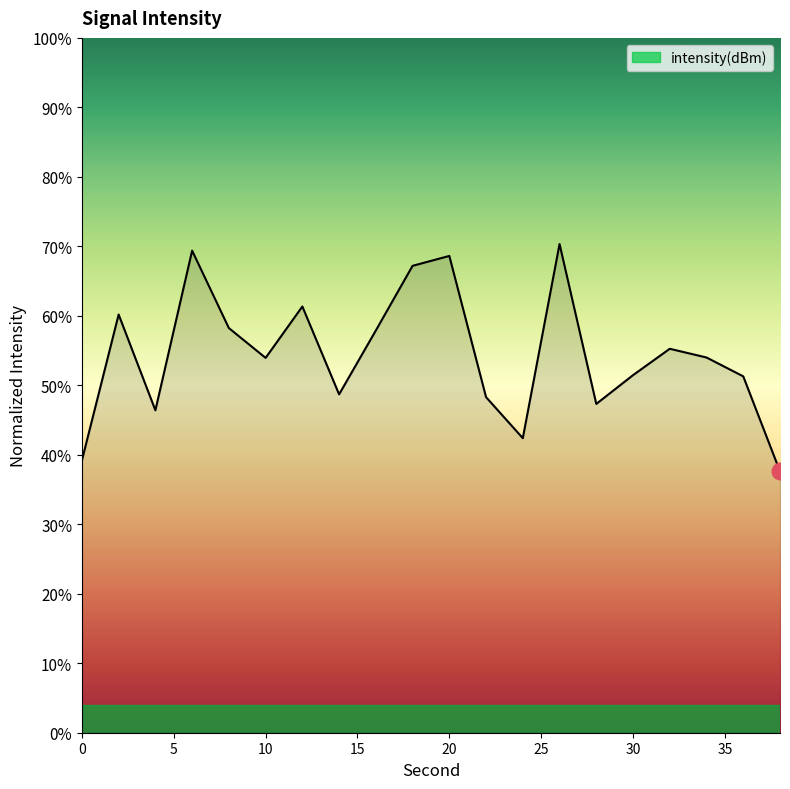

What is the difference between the maximum and minimum values?

32.7